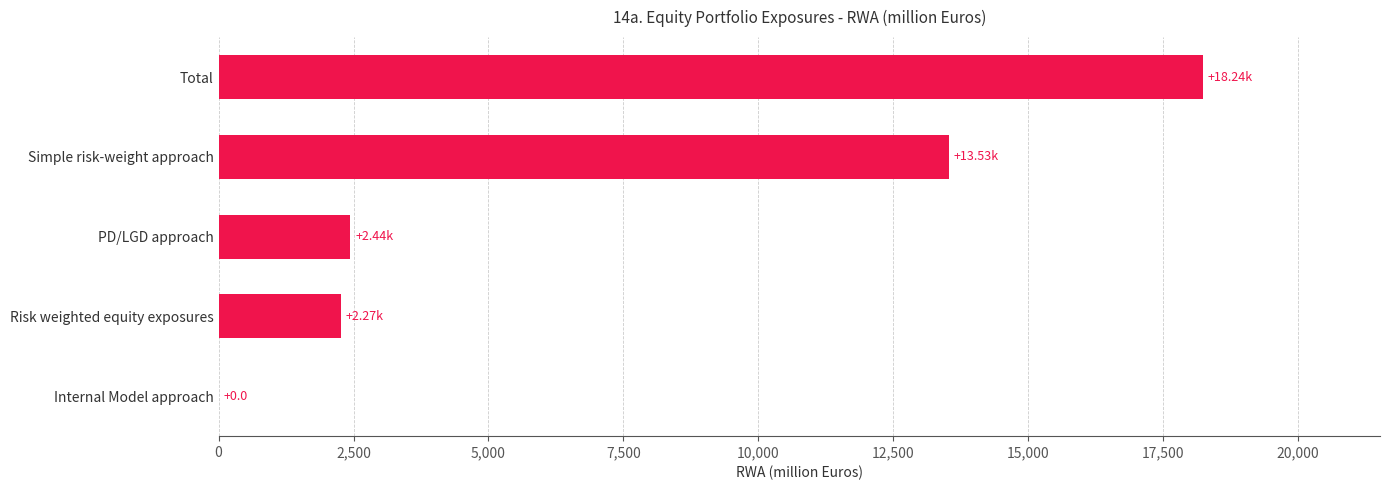

What is the sum of all values?

36481.2